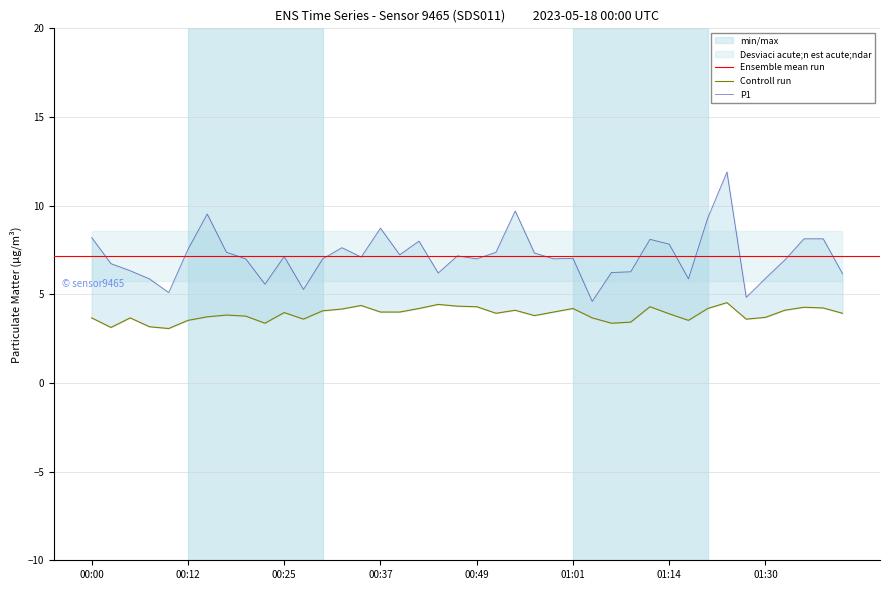

How many data points in P1 are less than 7?

15